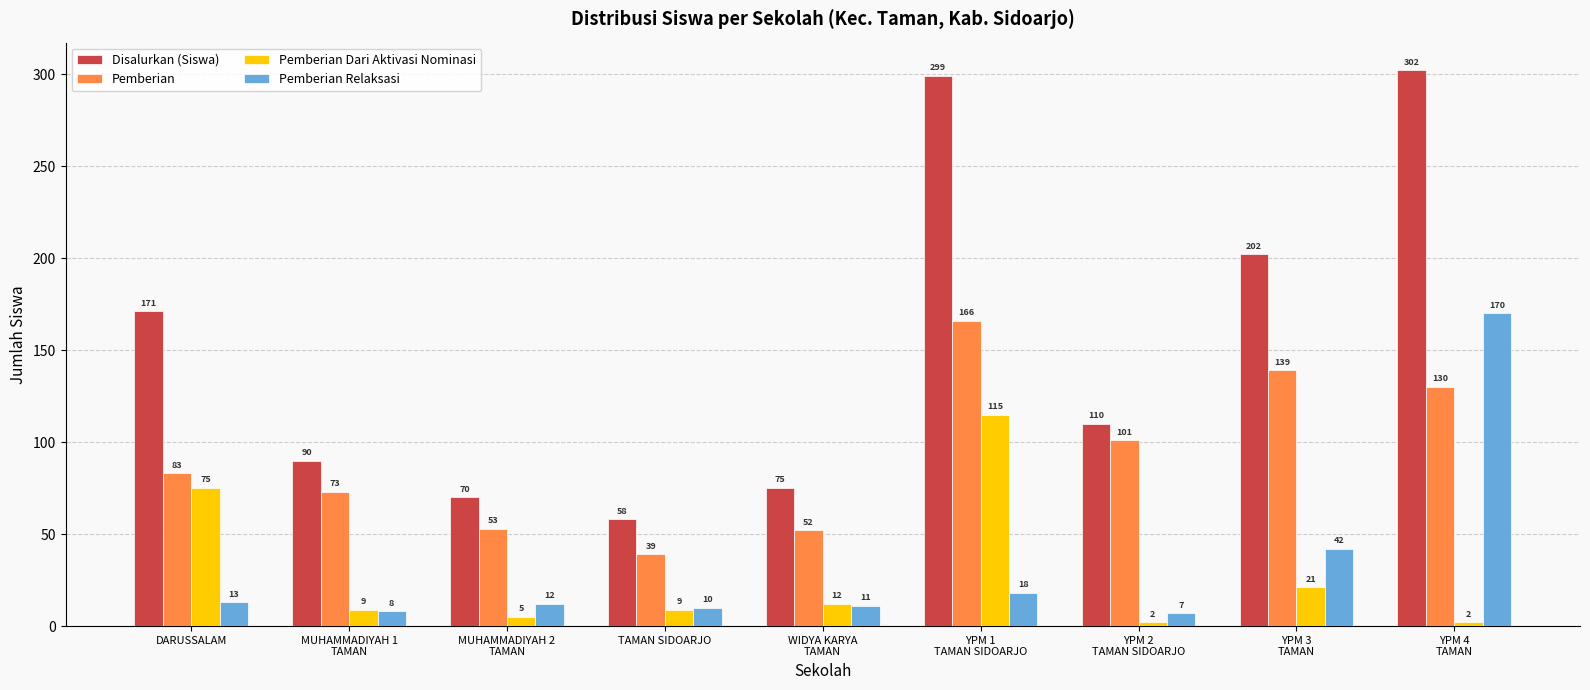

At which category is the sum across all series the highest?

YPM 4
TAMAN